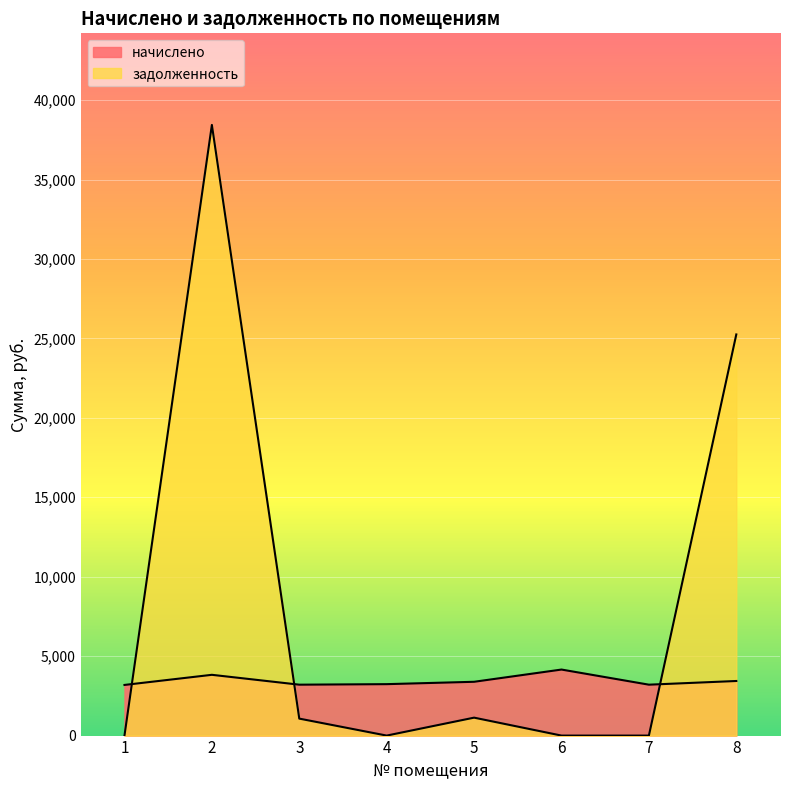

Reading left to right, transcribe all the data shown in this chart.

начислено: 3187.8	3825.4	3204.4	3237.5	3386.5	4156.6	3204.4	3436.2
задолженность: 0.0	38439.0	1068.1	0.0	1128.8	0.0	0.0	25250.7